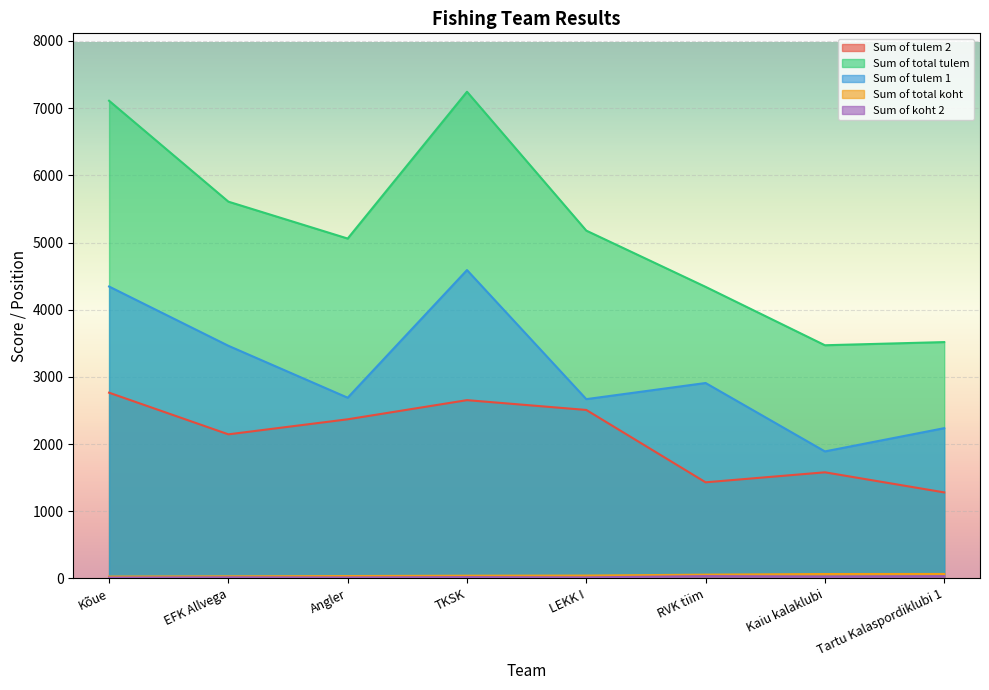

Where does the Sum of tulem 1 series first go above 2909?

Kõue